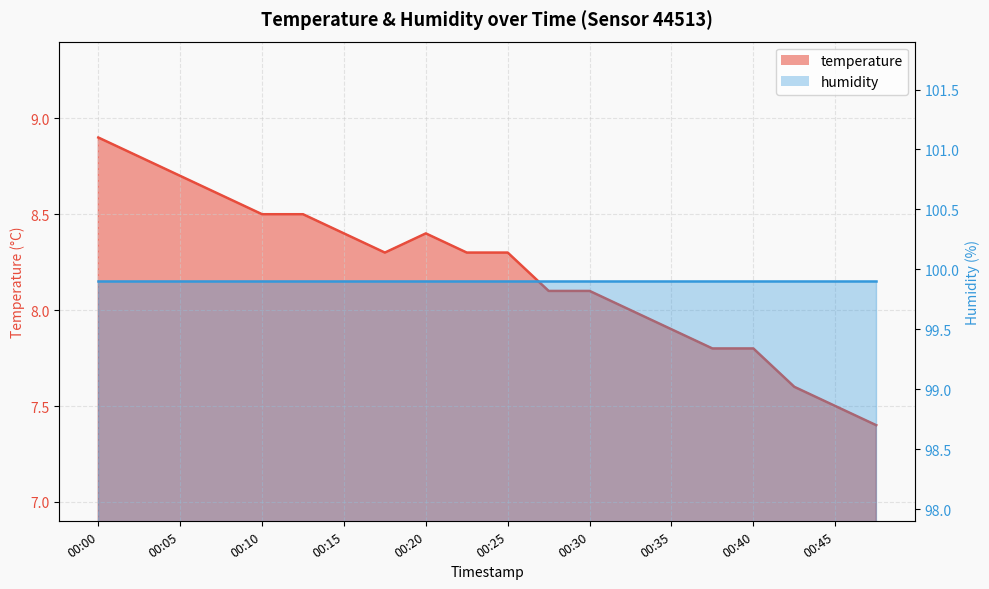

What is the sum of the values at 00:33 and 00:17?

16.3